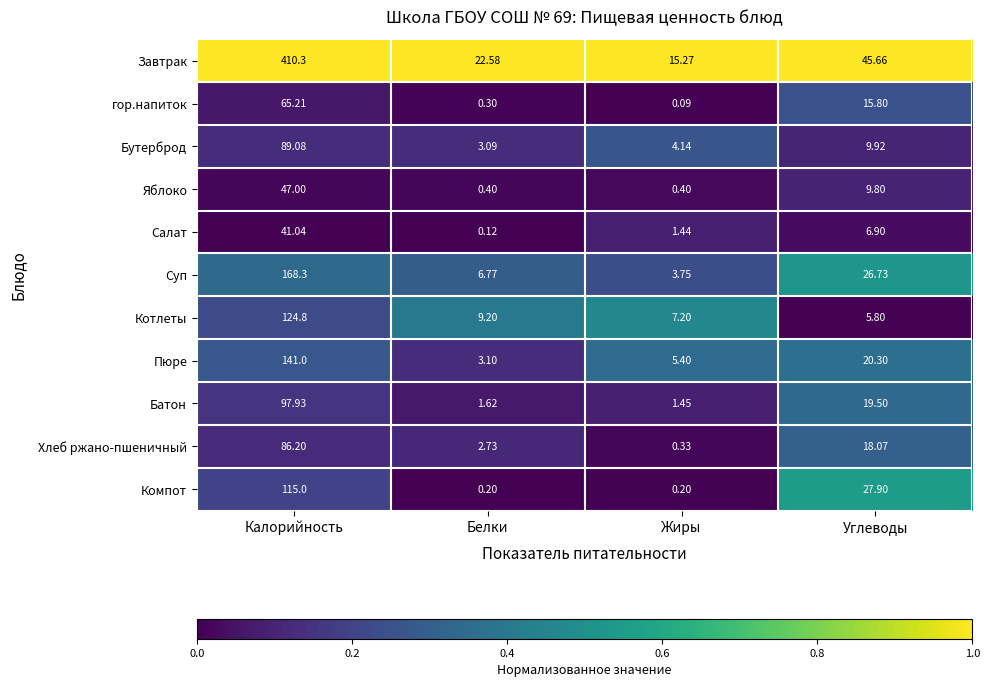

Count the number of categories in the chart.

4